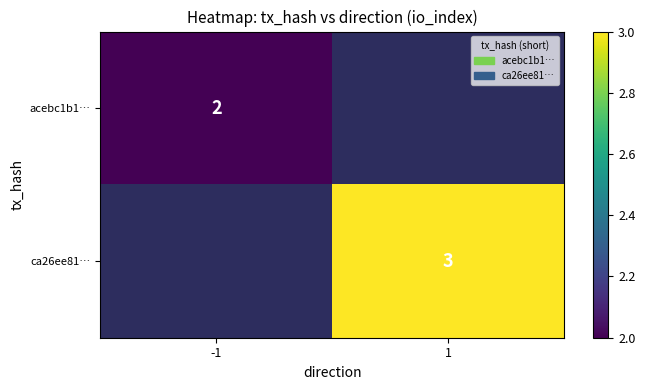

The acebc1b1… series shows 3 at -1. True or false?

False